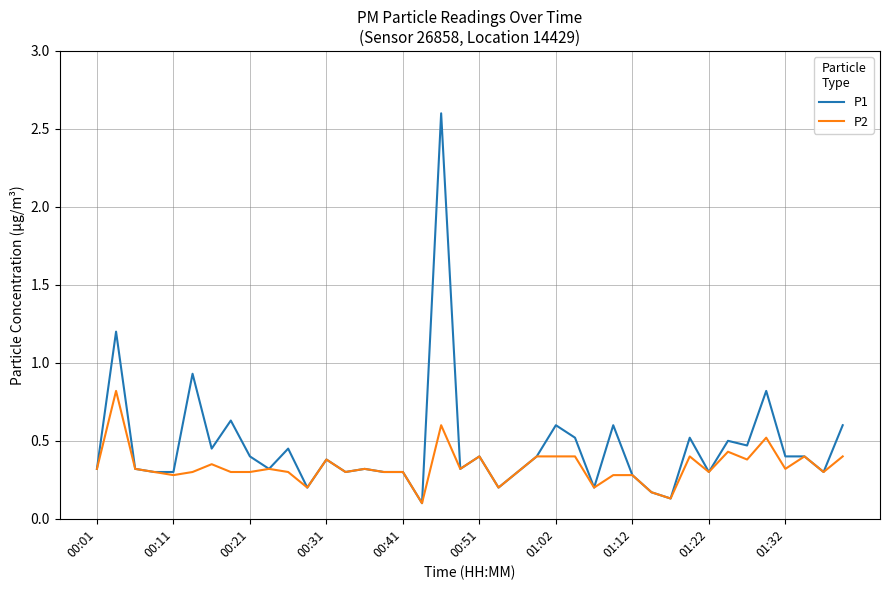

What is the maximum value shown in the chart?

2.6